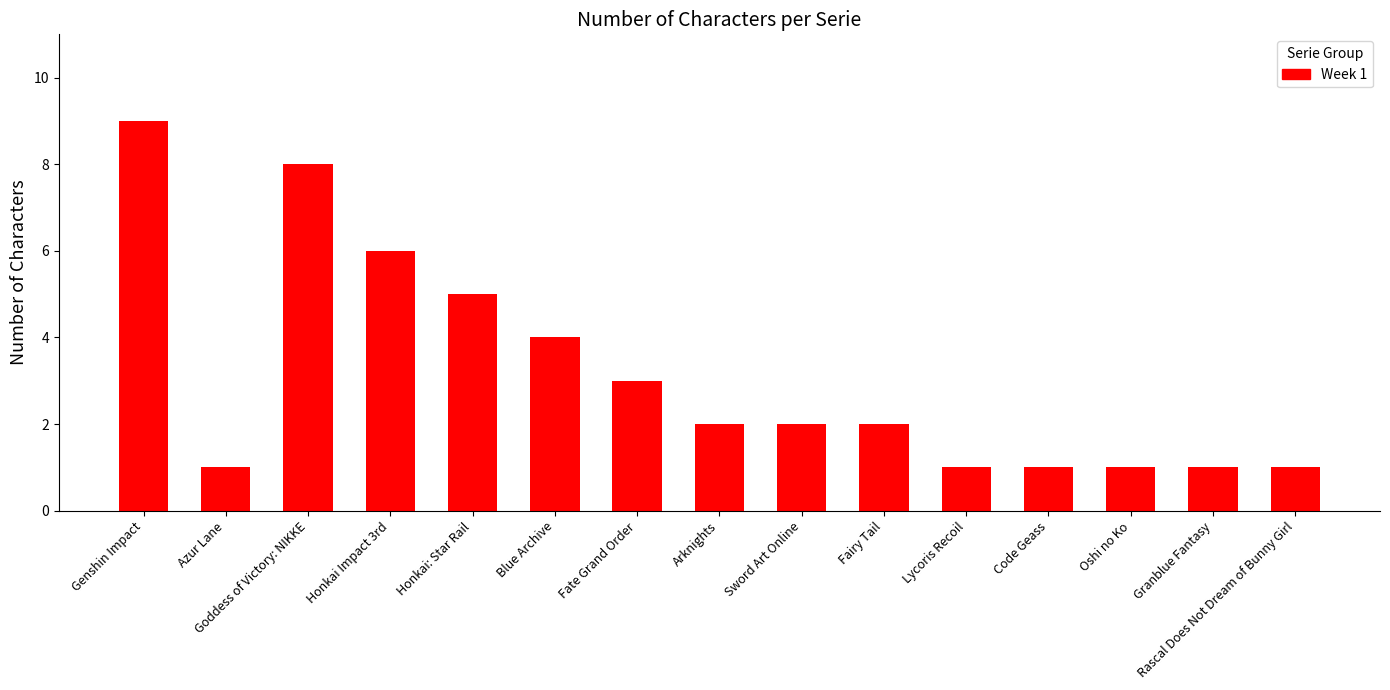

Count the number of data series in this chart.

1